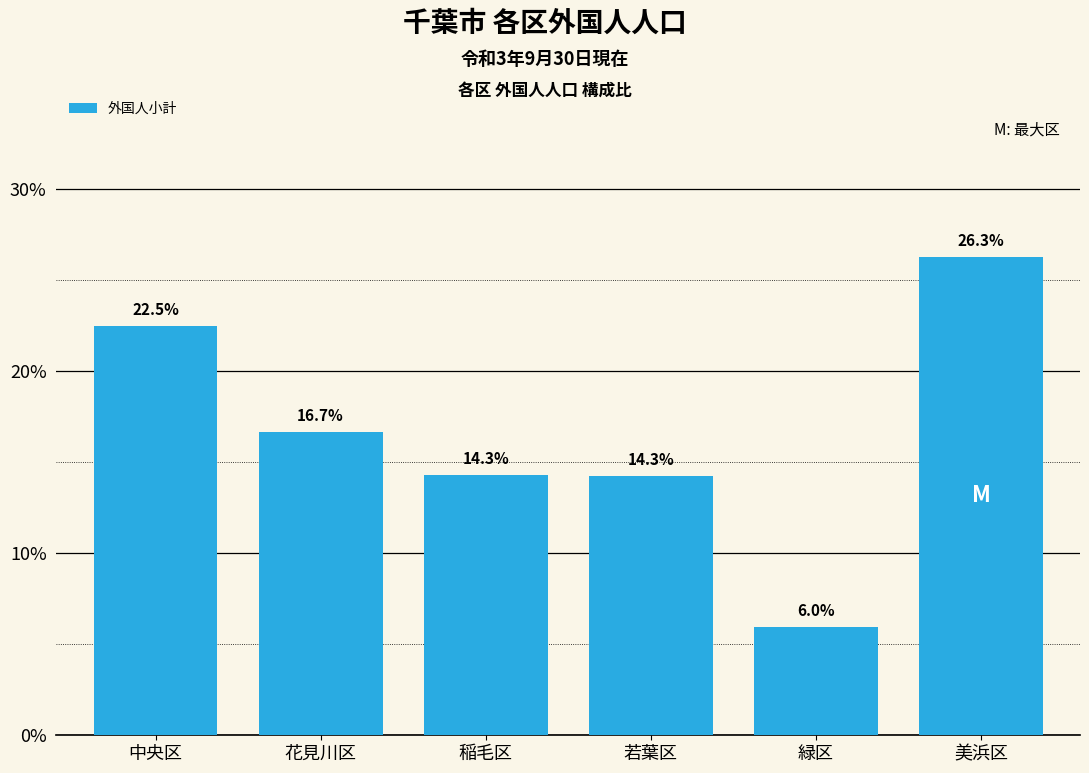

Reading left to right, transcribe all the data shown in this chart.

中央区=22.5	花見川区=16.7	稲毛区=14.3	若葉区=14.3	緑区=6.0	美浜区=26.3